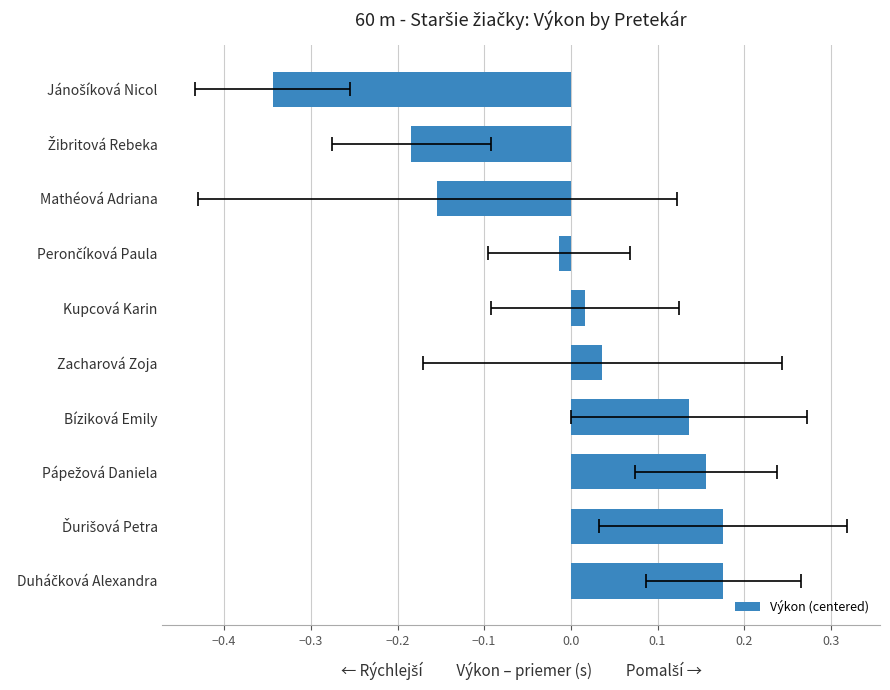

Count the number of values greater than 0.

6